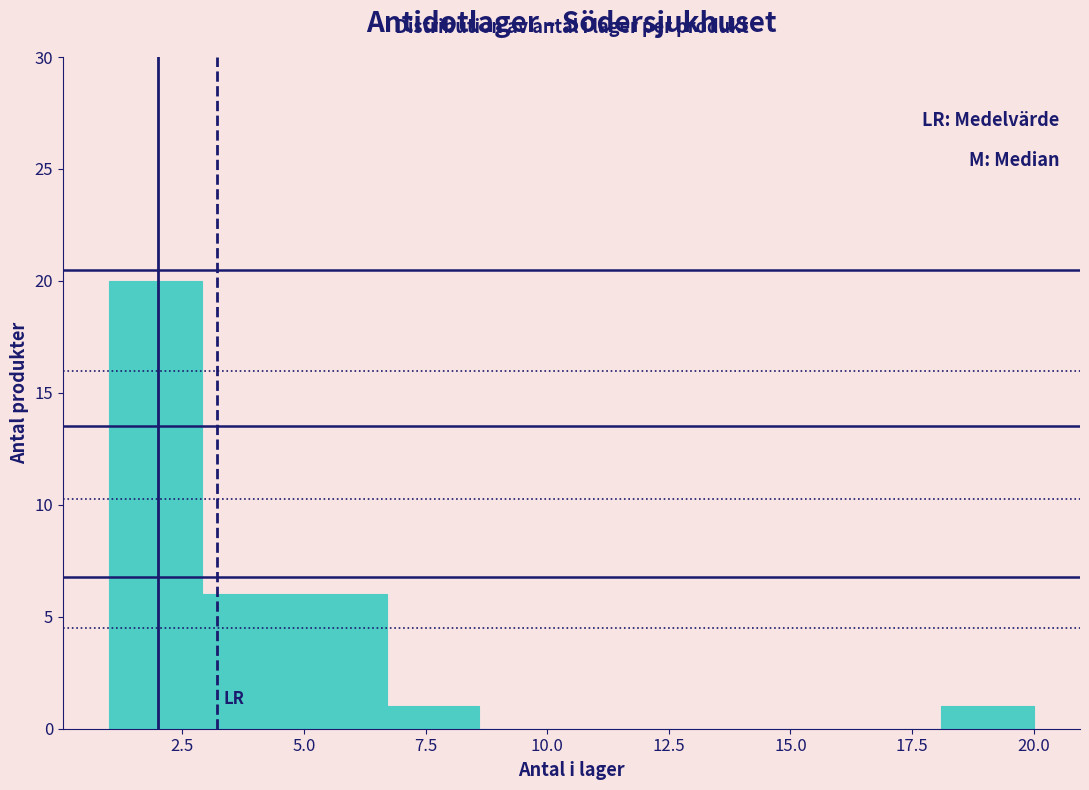

Around what value on the x-axis is the tallest bar? Give the approximate position of its centre, as read against the axis.

2.0